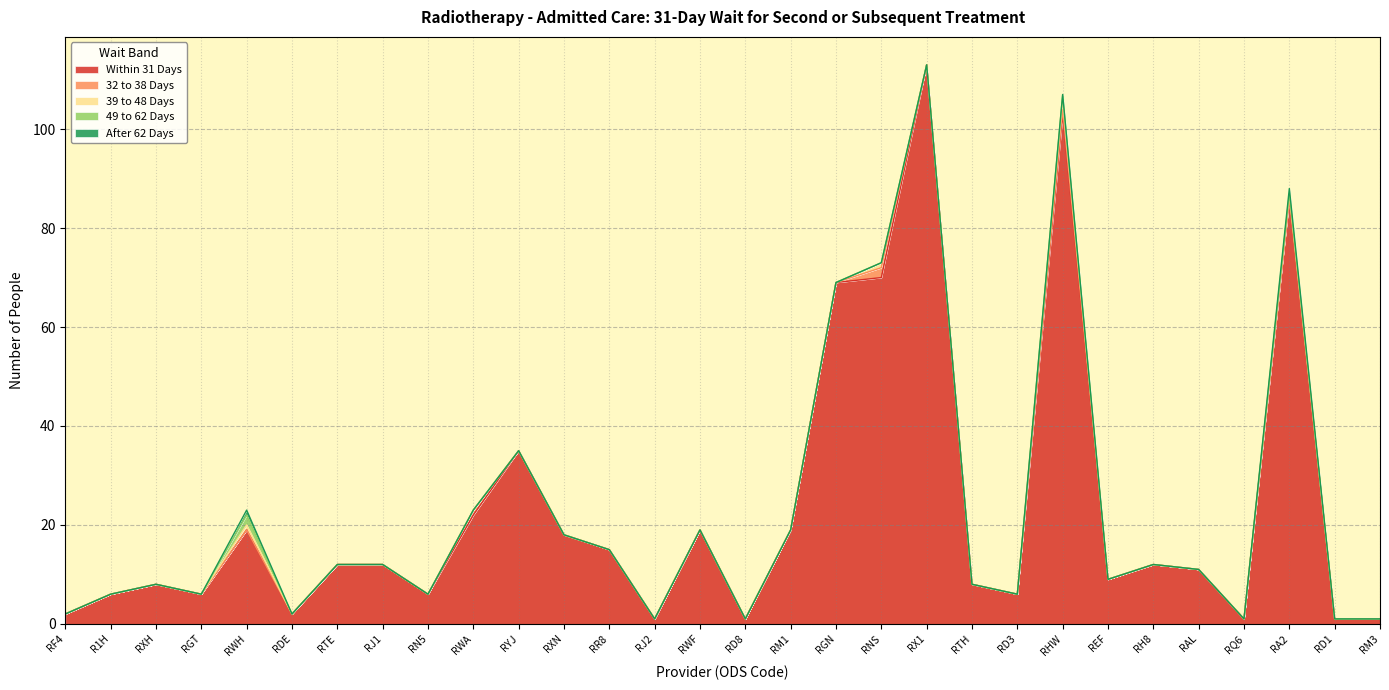

At which category is the sum across all series the highest?

RX1